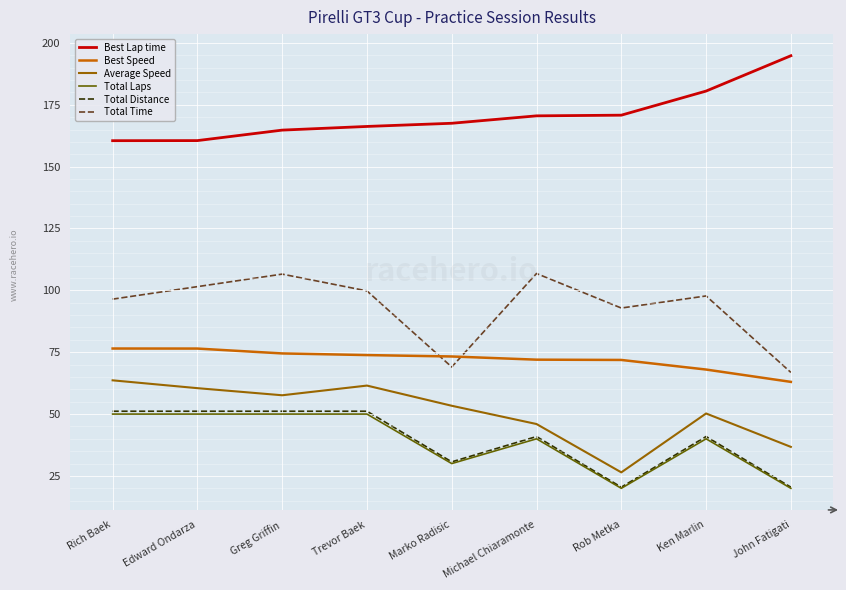

True or false: Total Time has a value of 92.9 at Rob Metka.

True